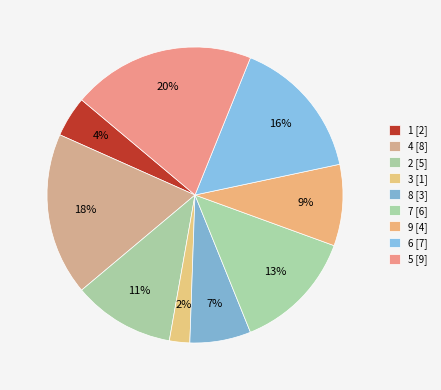

How many segments does this pie chart have?

9